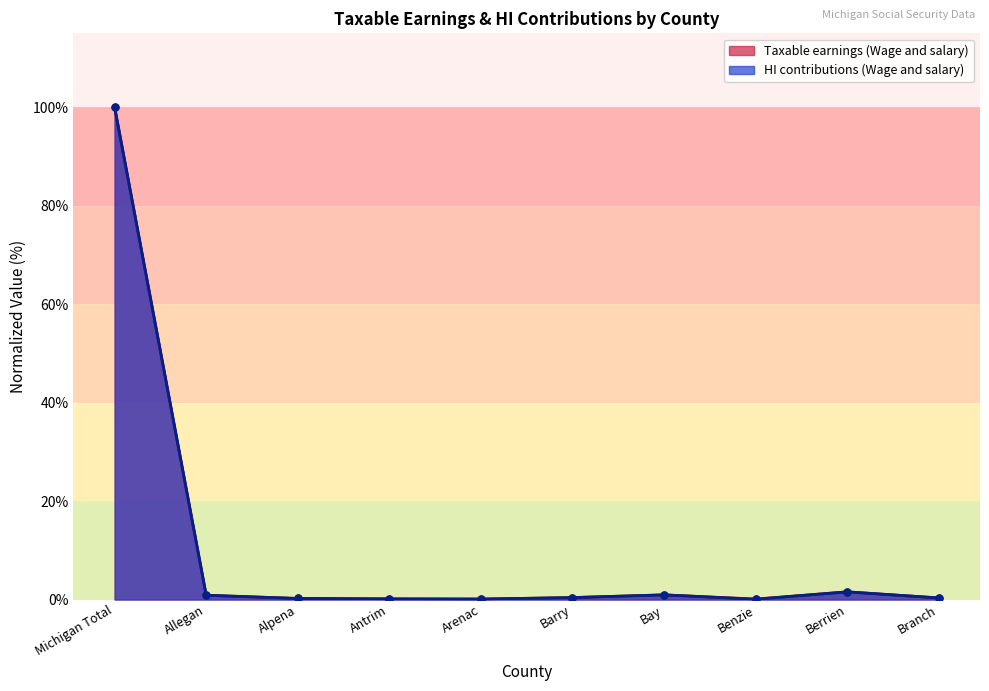

What is the label of the 6th point from the right?

Arenac